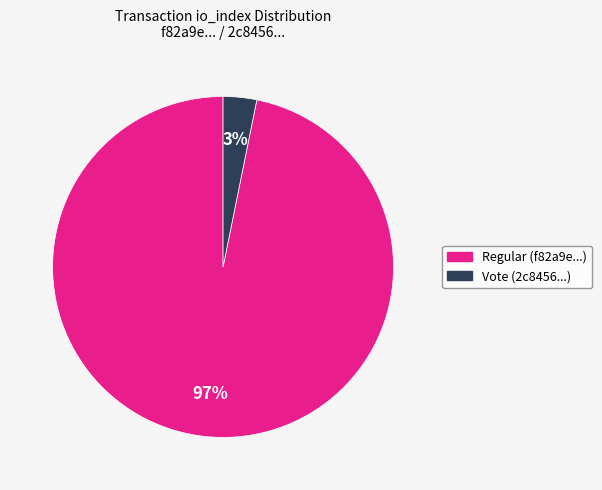

Count the number of slices in the pie.

2